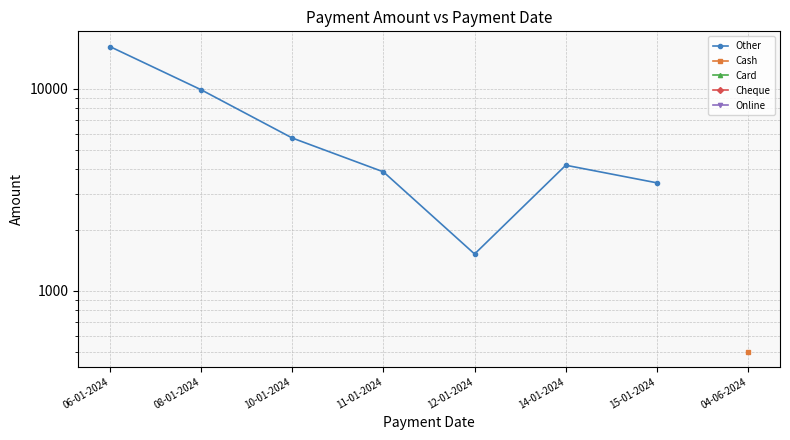

True or false: Online and Cash cross at least once.

False